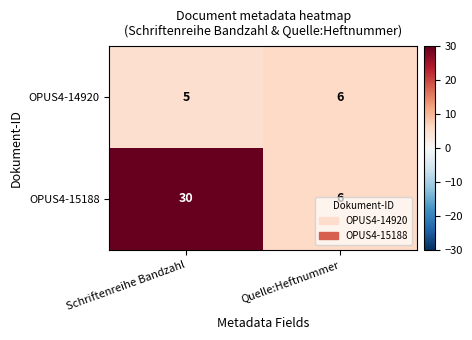

Which series has the widest spread of values?

OPUS4-15188